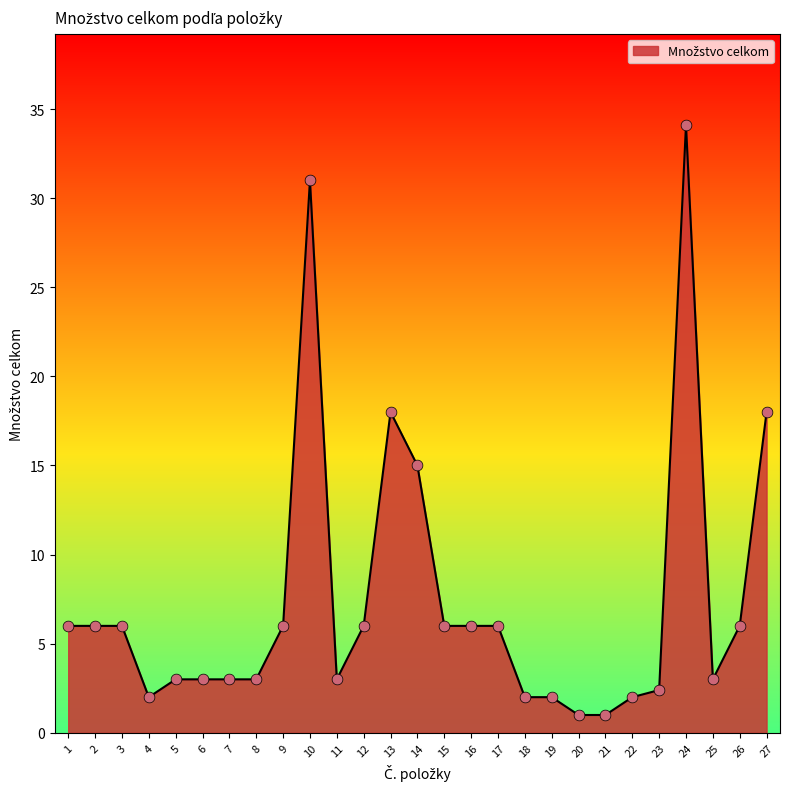

Approximately how many times larger is the value at 6 compared to 20?

3.0